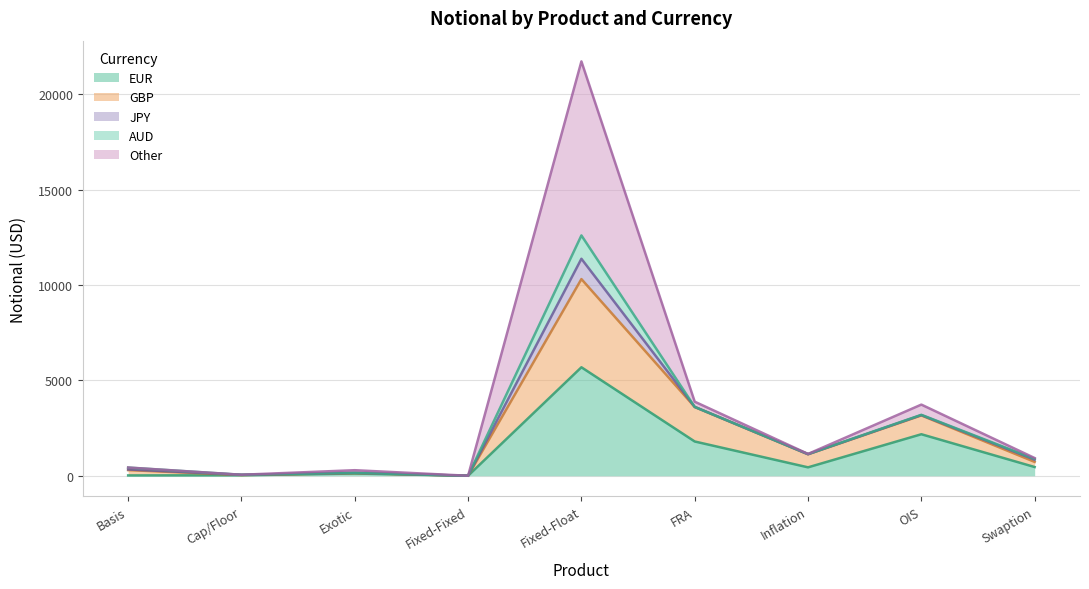

How many lines are shown in the chart?

5